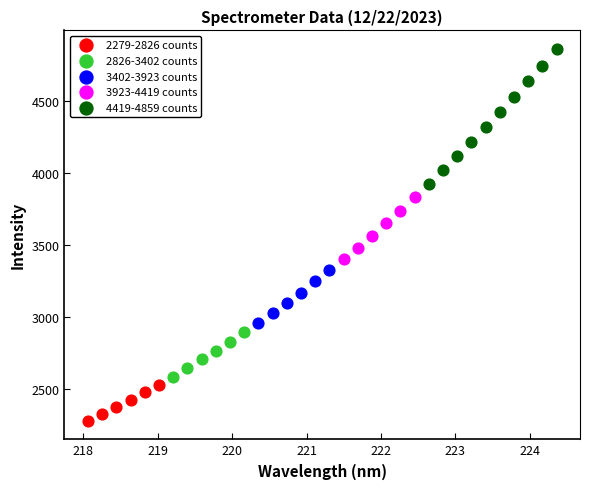

What are all the series names shown in the legend?

2279-2826 counts, 2826-3402 counts, 3402-3923 counts, 3923-4419 counts, 4419-4859 counts